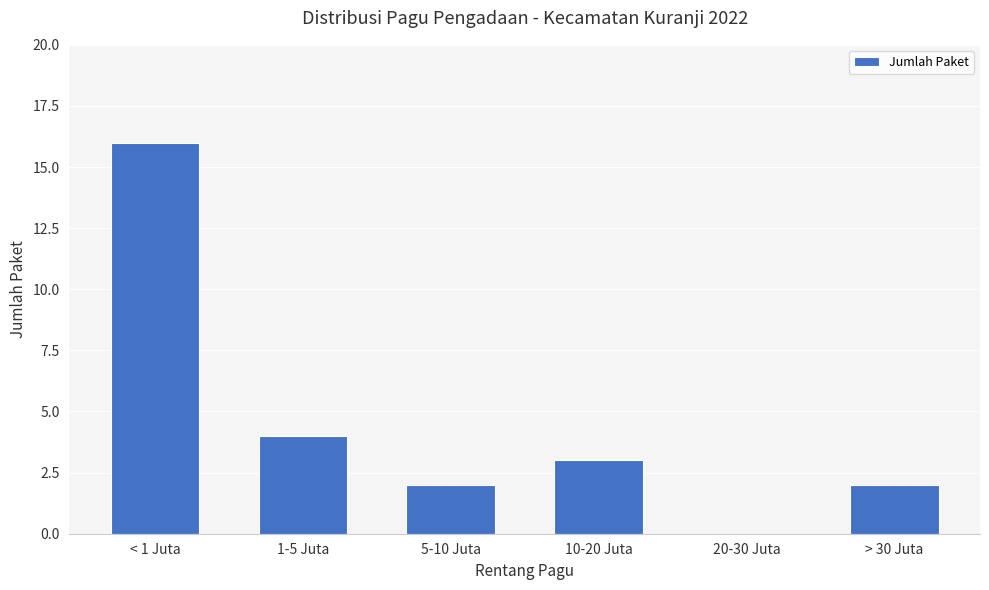

At which label is the value closest to 8?

1-5 Juta